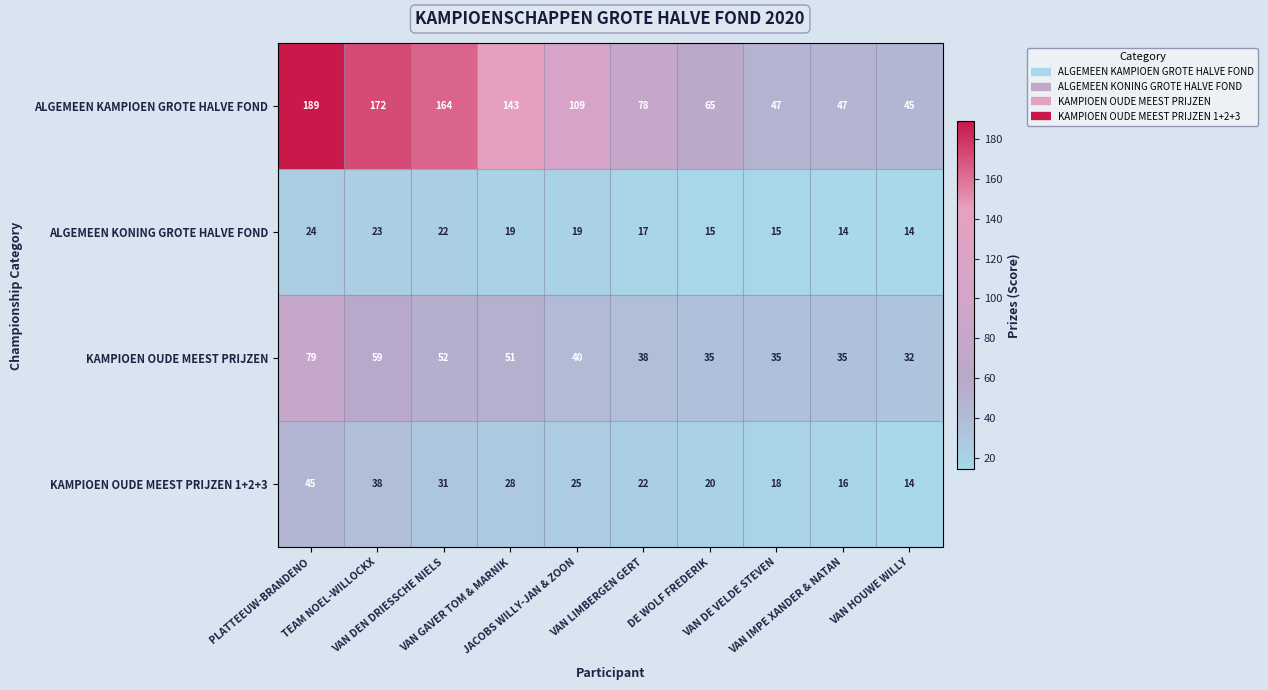

What is the difference between the second highest and minimum values in the KAMPIOEN OUDE MEEST PRIJZEN series?

27